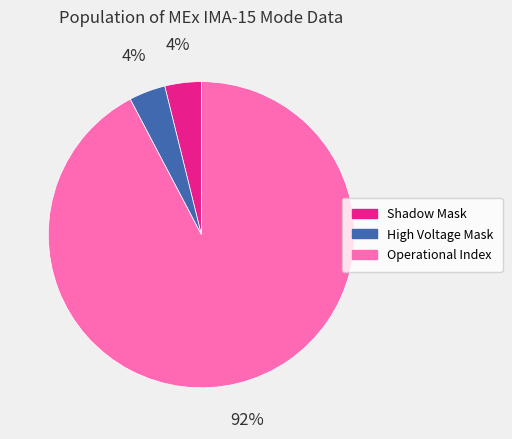

Does any single category account for the majority?

Yes